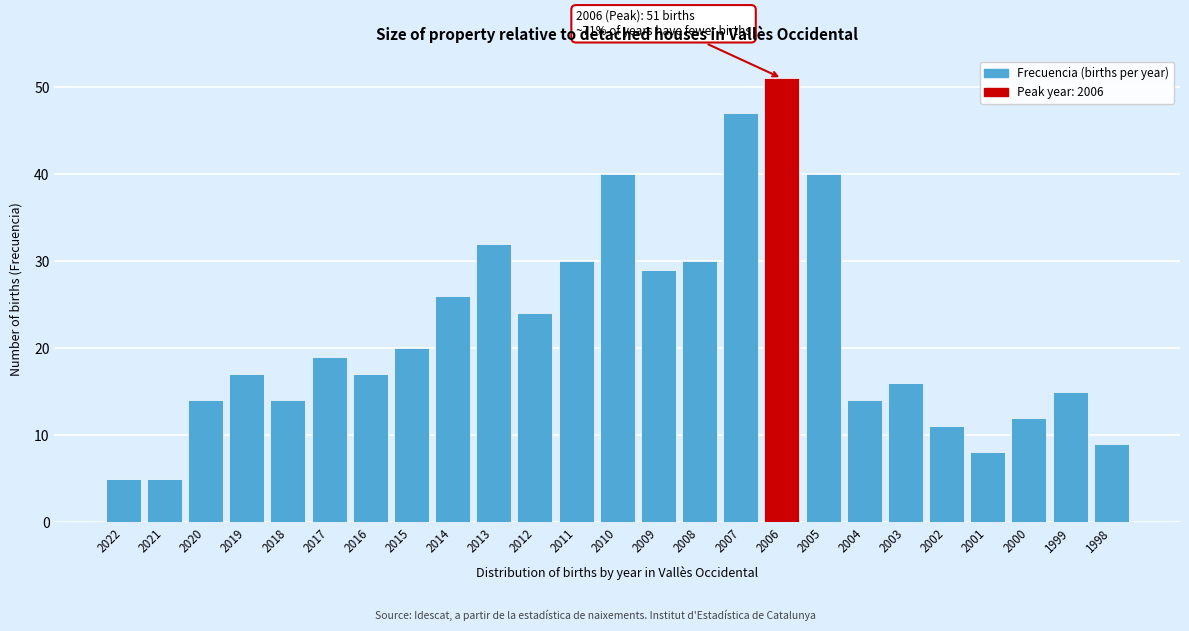

Reading left to right, what are all the values shown in this chart?

5	5	14	17	14	19	17	20	26	32	24	30	40	29	30	47	51	40	14	16	11	8	12	15	9